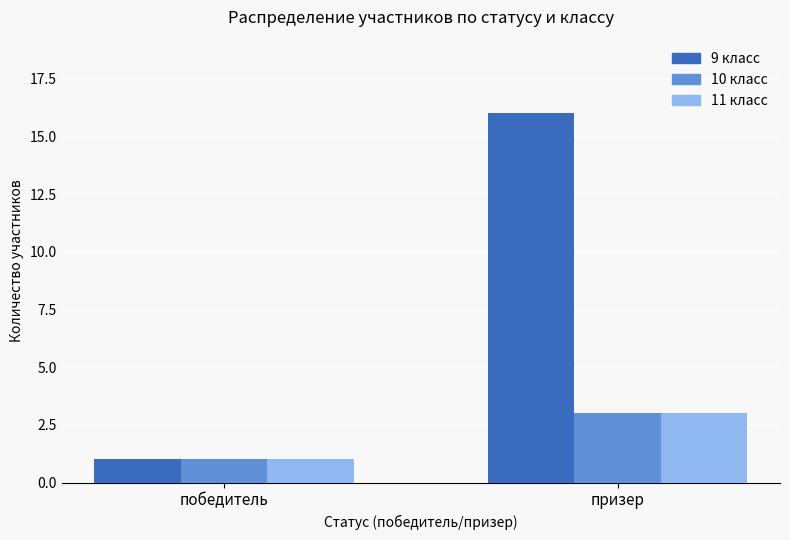

The 10 класс series shows 3 at призер. True or false?

True